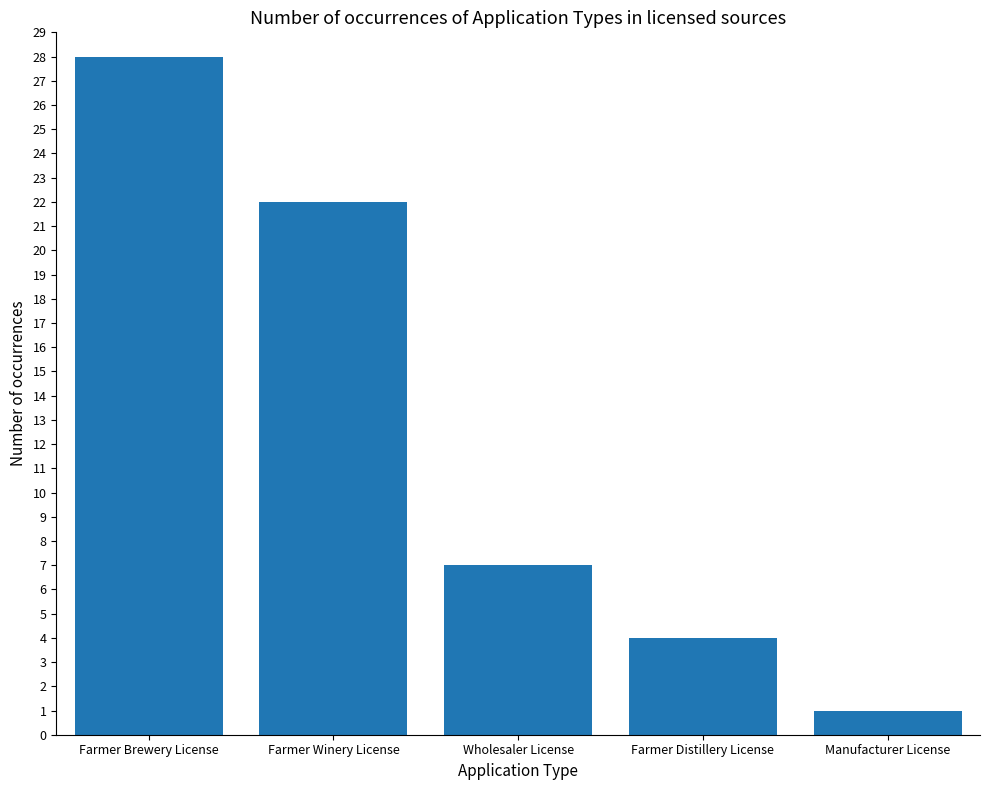

List the labels in order of value, smallest first.

Manufacturer License, Farmer Distillery License, Wholesaler License, Farmer Winery License, Farmer Brewery License